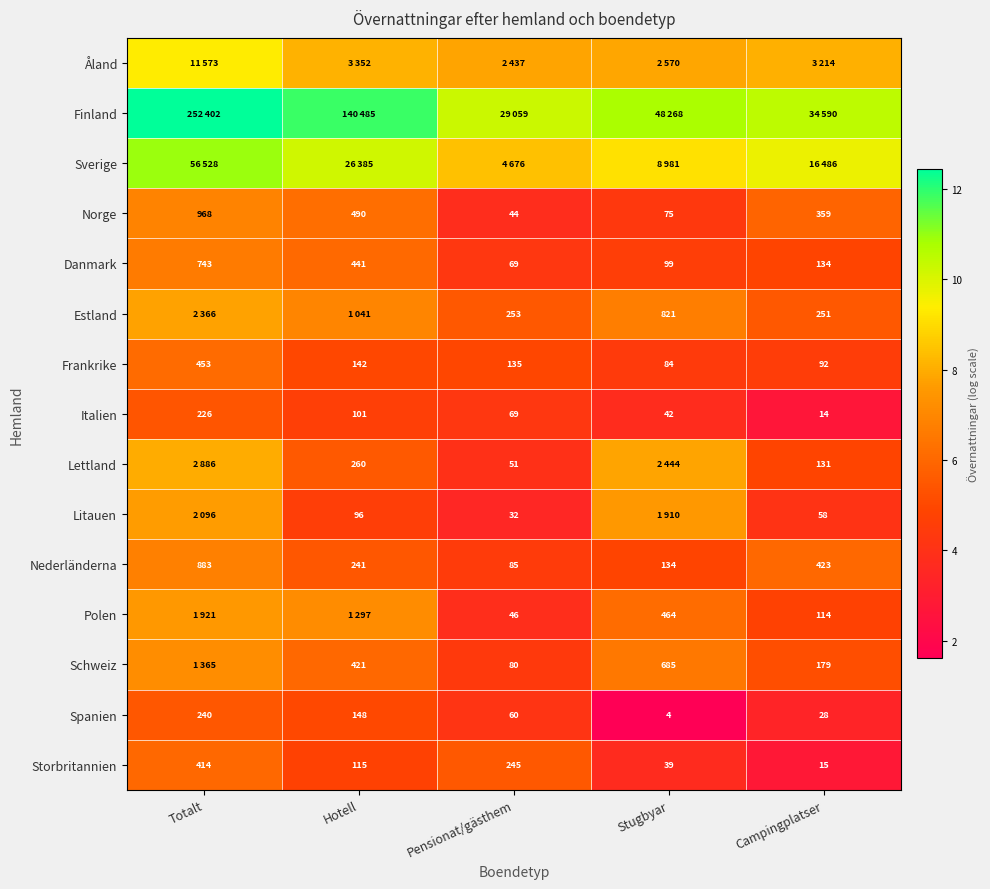

List the labels in order of Frankrike value, smallest first.

Stugbyar, Campingplatser, Pensionat/gästhem, Hotell, Totalt